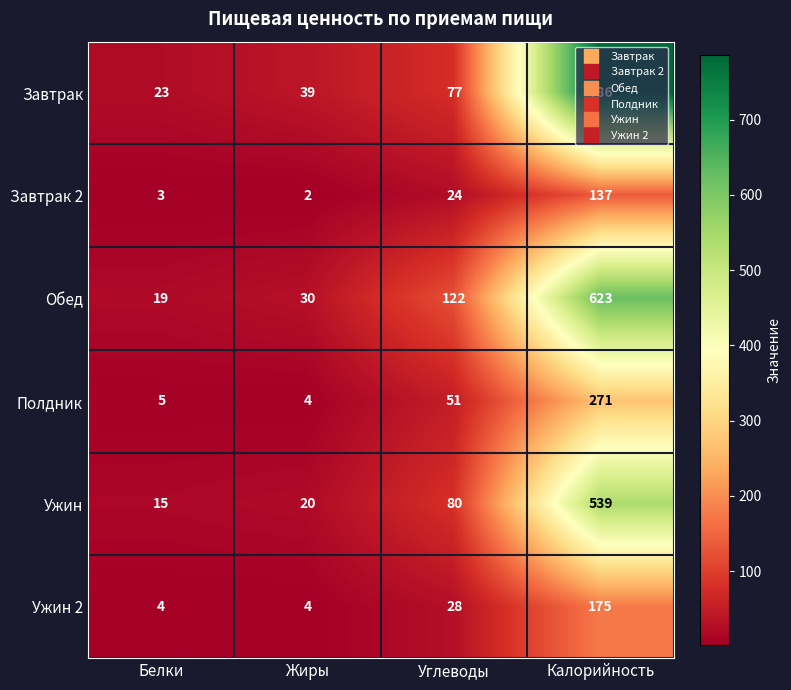

At which label is Ужин closest to 277?

Углеводы